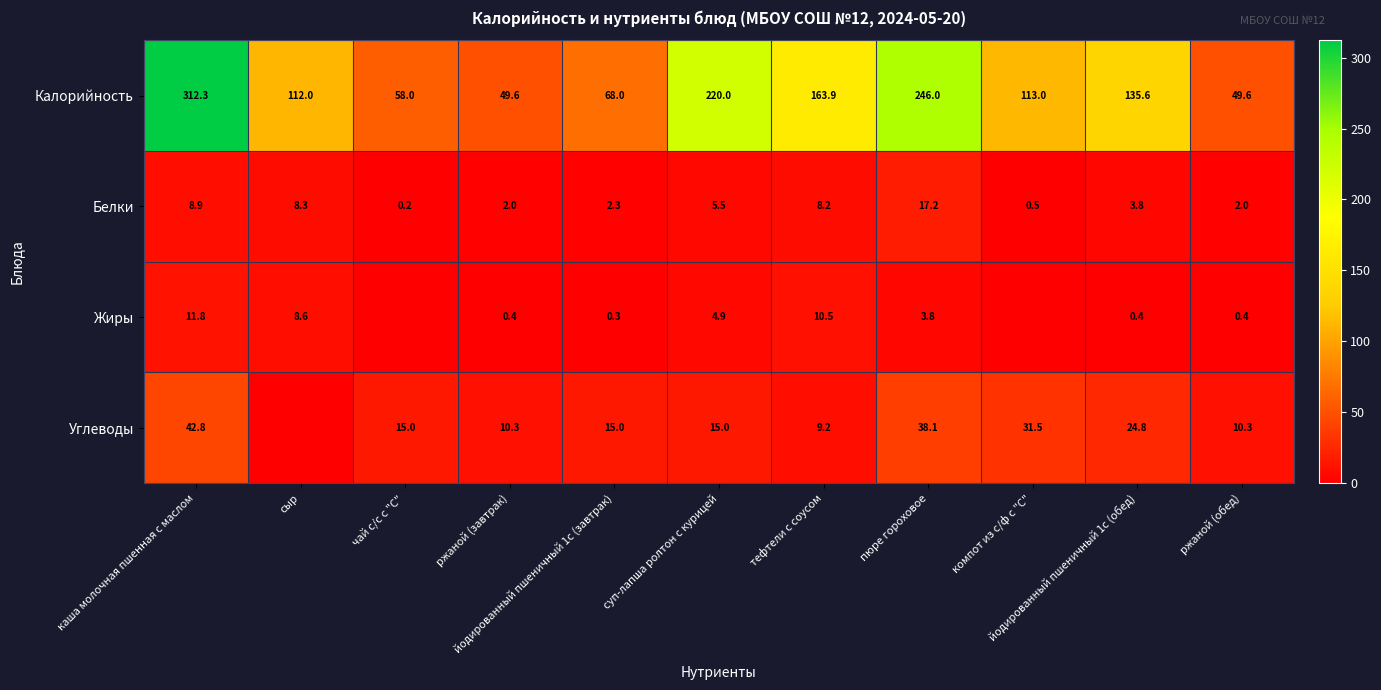

What is the difference between the maximum and second lowest values in the Калорийность series?

262.7